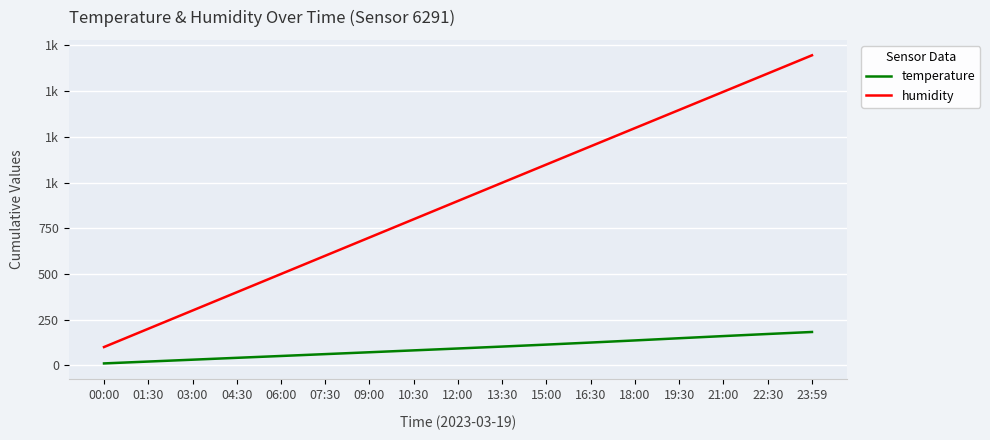

At which category is the sum across all series the highest?

23:59